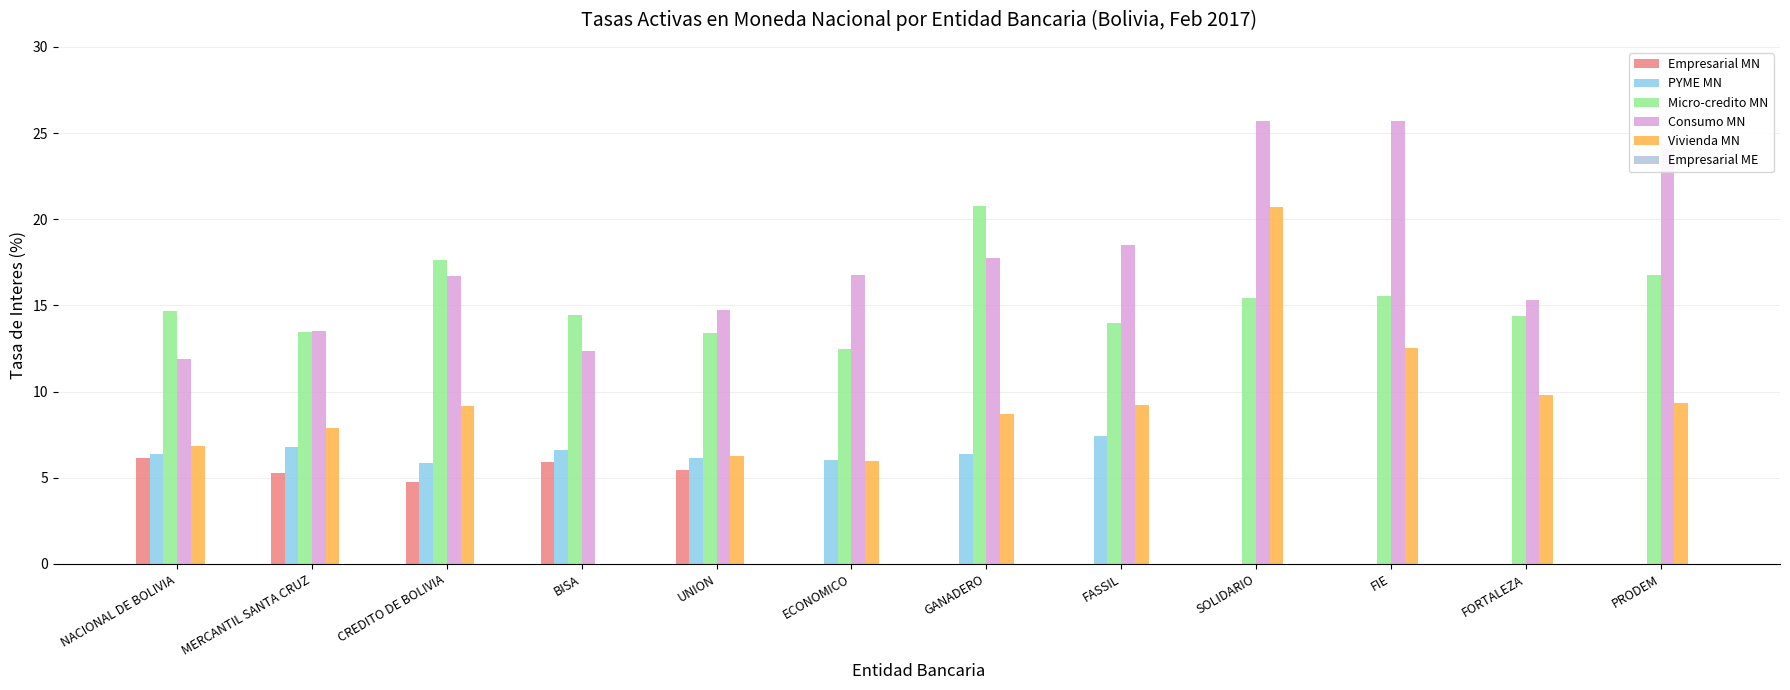

What is the sum of all Empresarial MN values?

27.6